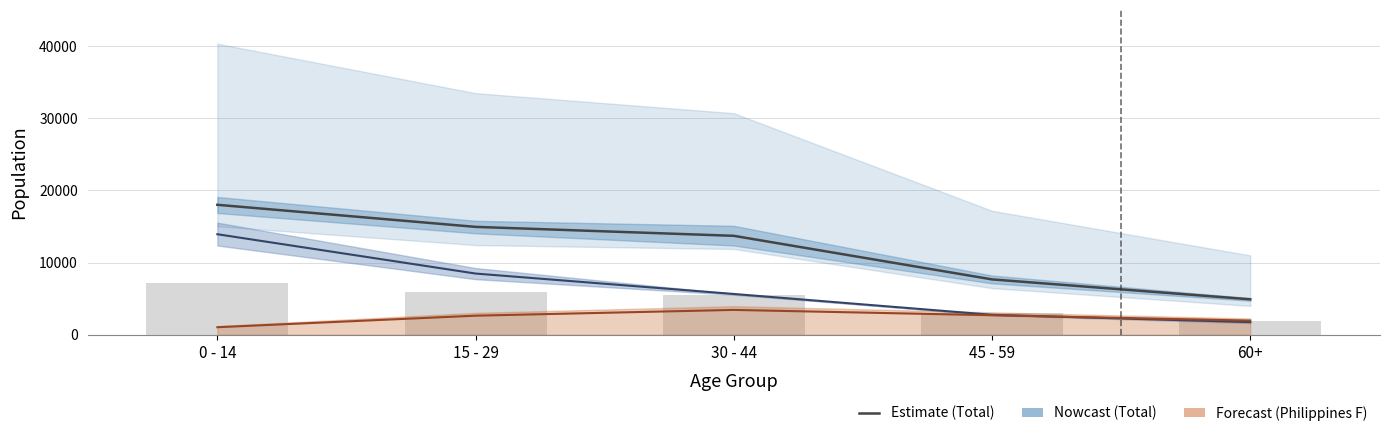

Does the chart contain stacked bars?

No